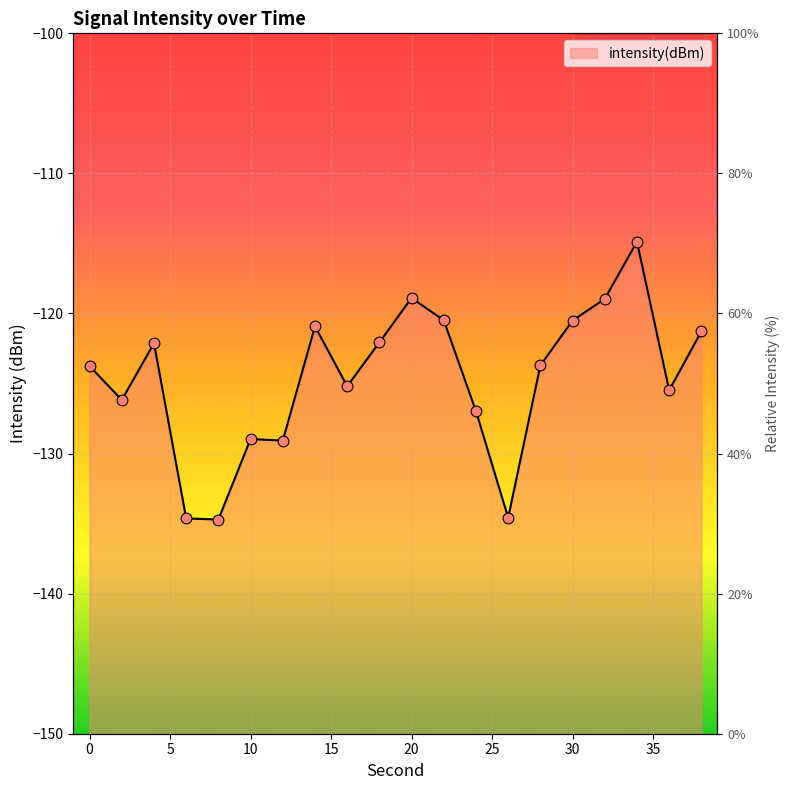

What is the change in value from 4 to 30?

+1.6